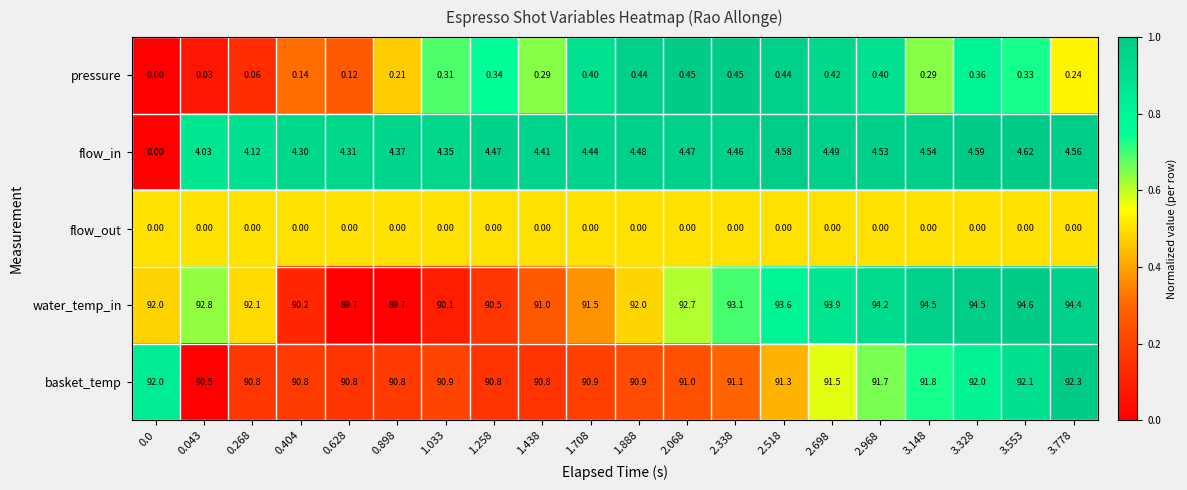

At which category is the sum across all series the highest?

3.553